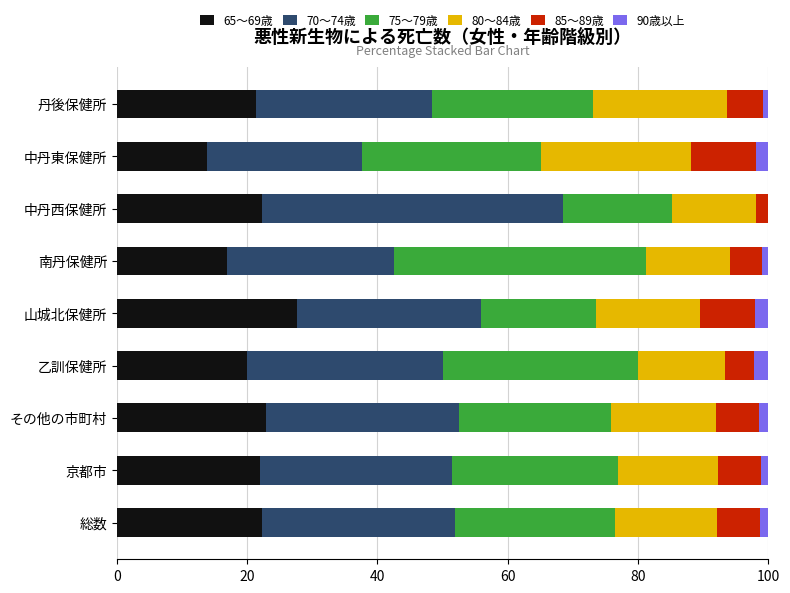

How many distinct data groups are displayed?

6